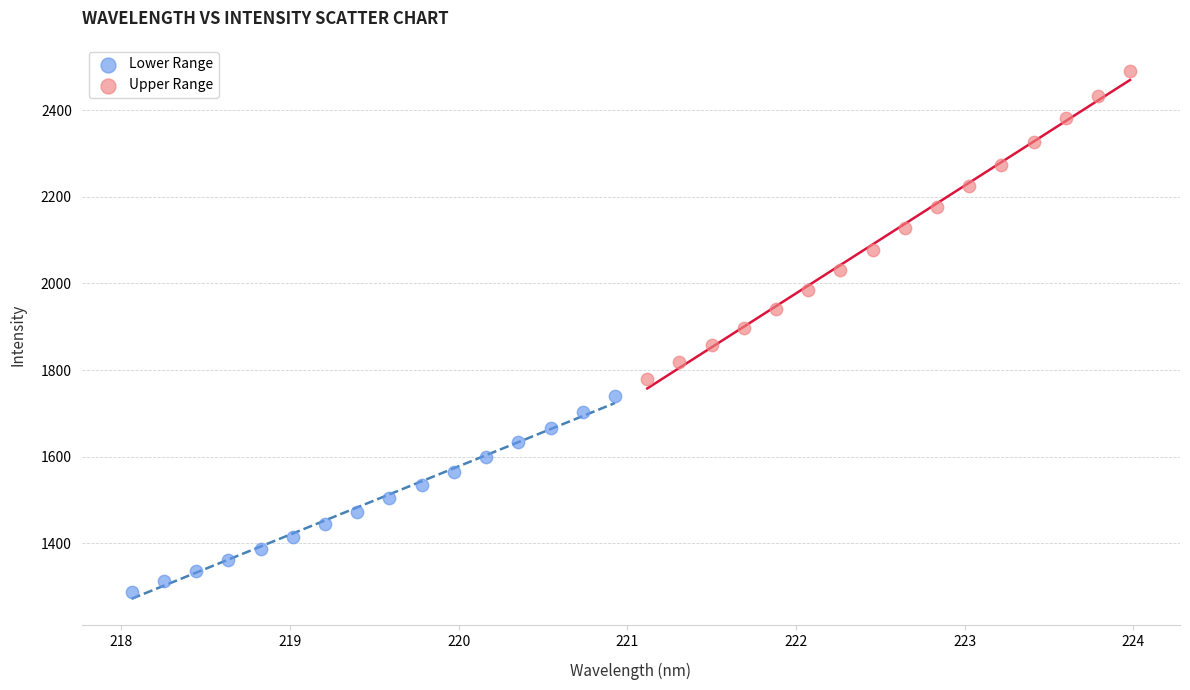

What are all the series names shown in the legend?

Lower Range, Upper Range